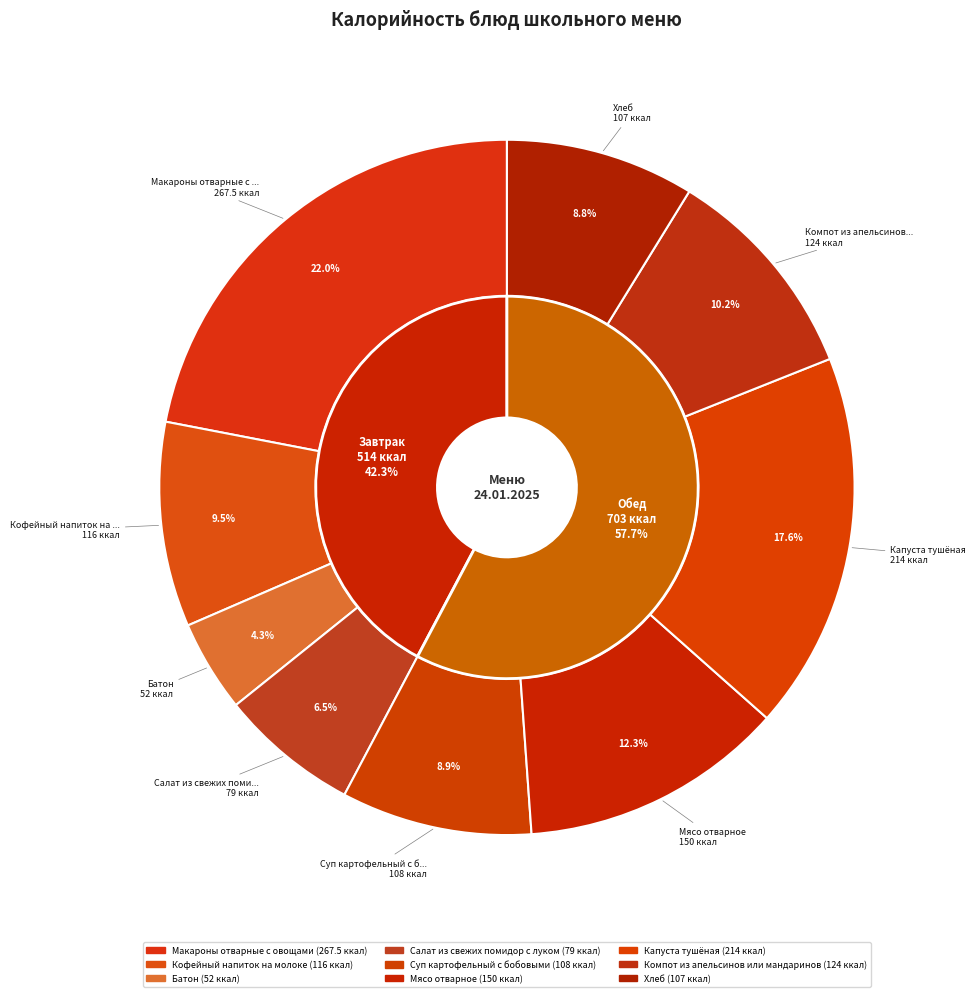

What percentage is the Макароны отварные с овощами slice, to the nearest percent?

22%